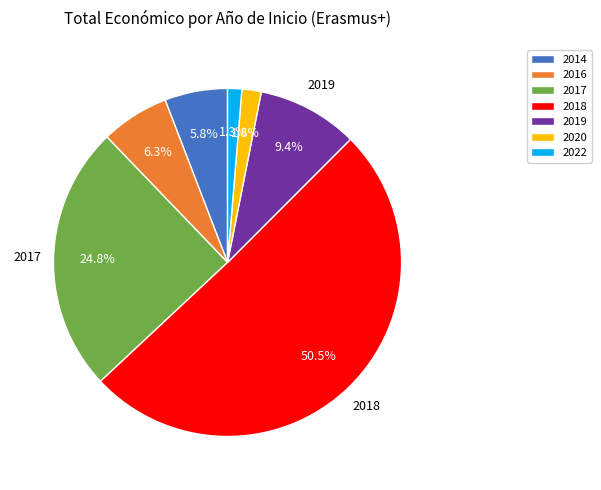

To the nearest percent, what is the difference between the 2018 and 2017 slice percentages?

26%